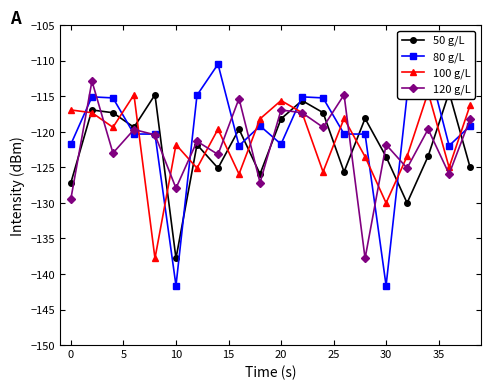

After their last crossing, which series has the higher values: 120 g/L or 100 g/L?

100 g/L